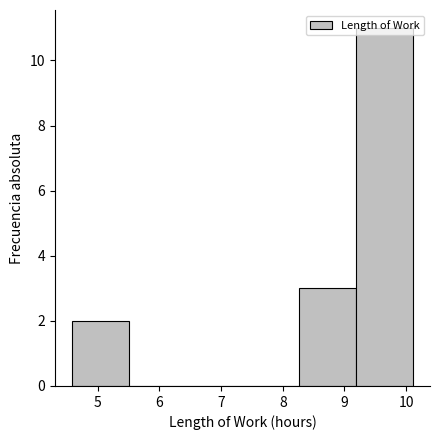

Reading left to right, list every bar in this chart as the range it spans on the x-axis followed by its height. Neither the bar edges nor the heights are printed on the chart, so give them approximately, as read against the axes.

4.6 to 5.5: 2
5.5 to 6.4: 0
6.4 to 7.3: 0
7.3 to 8.3: 0
8.3 to 9.2: 3
9.2 to 10.1: 11